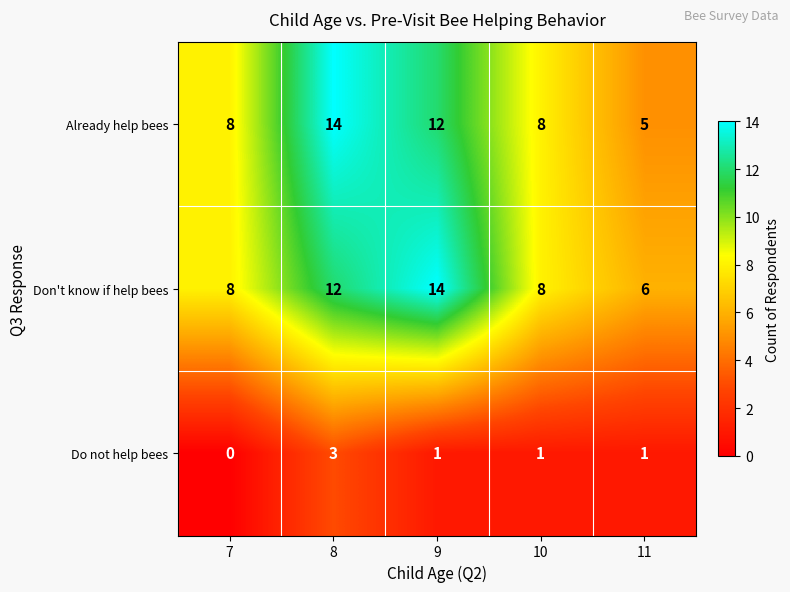

Which category has the highest value in the Do not help bees series?

8